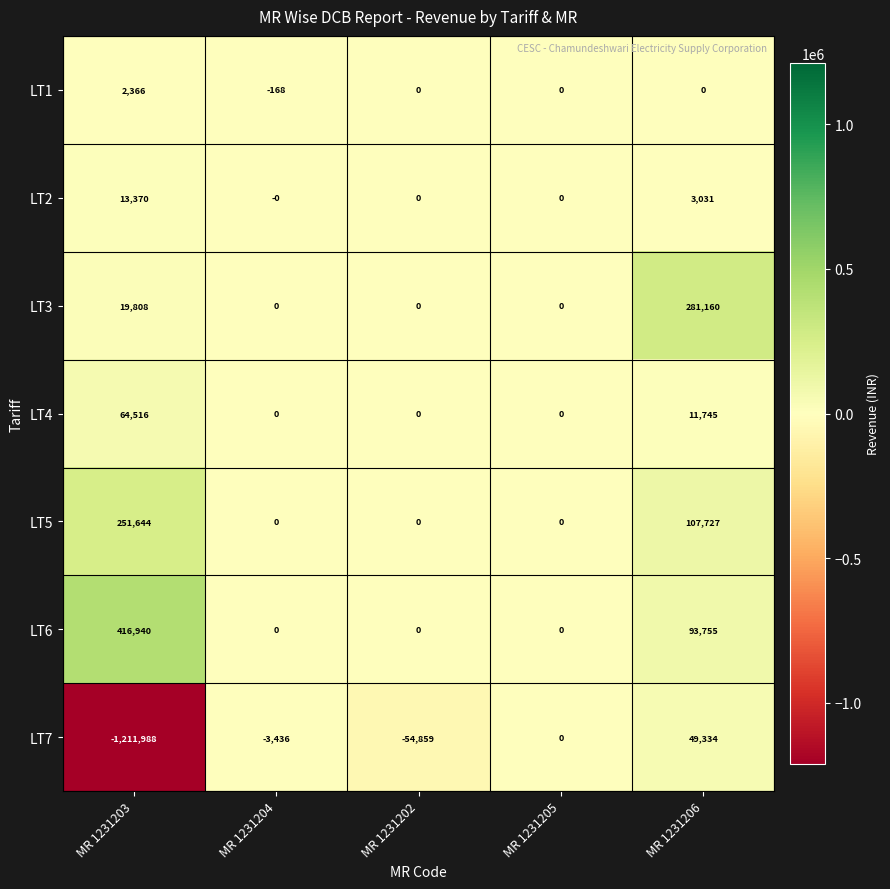

What is the total value across all series at MR 1231206?

546752